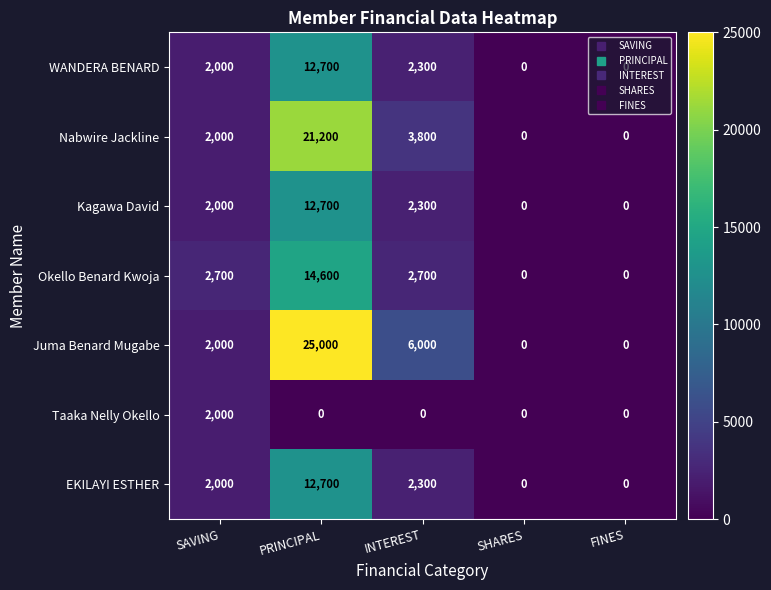

The WANDERA BENARD series shows 8044 at PRINCIPAL. True or false?

False